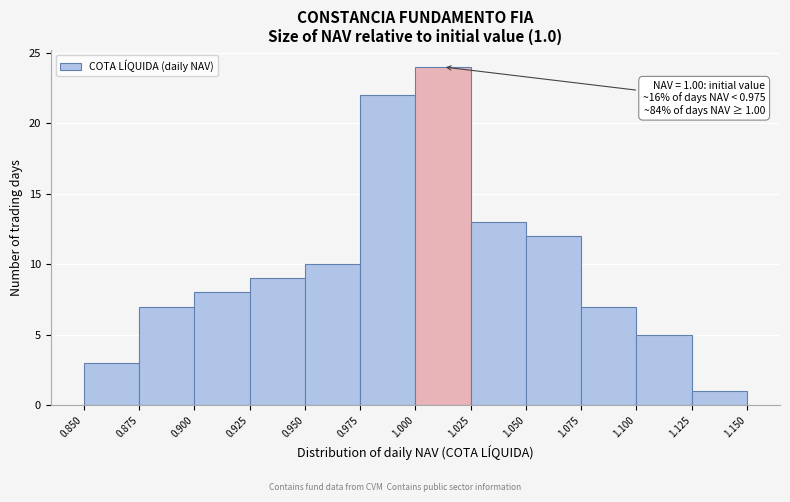

Over which range of the x-axis is the bar tallest?

1.000 to 1.025